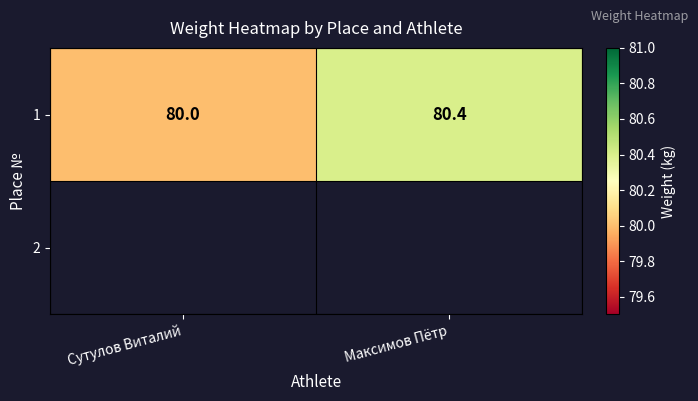

The value at Сутулов Виталий is 114.3. True or false?

False